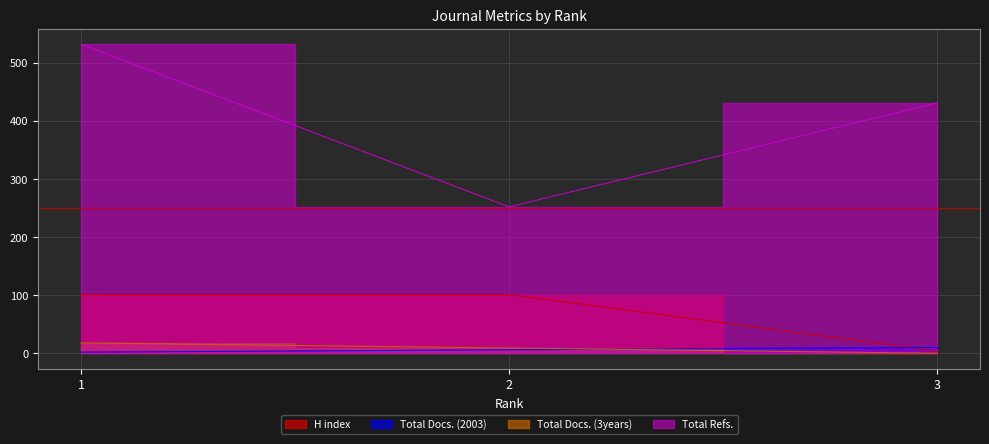

Reading right to left, transcribe all the data shown in this chart.

H index: 4	101	101
Total Docs. (2003): 10	6	2
Total Docs. (3years): 0	9	18
Total Refs.: 431	252	532